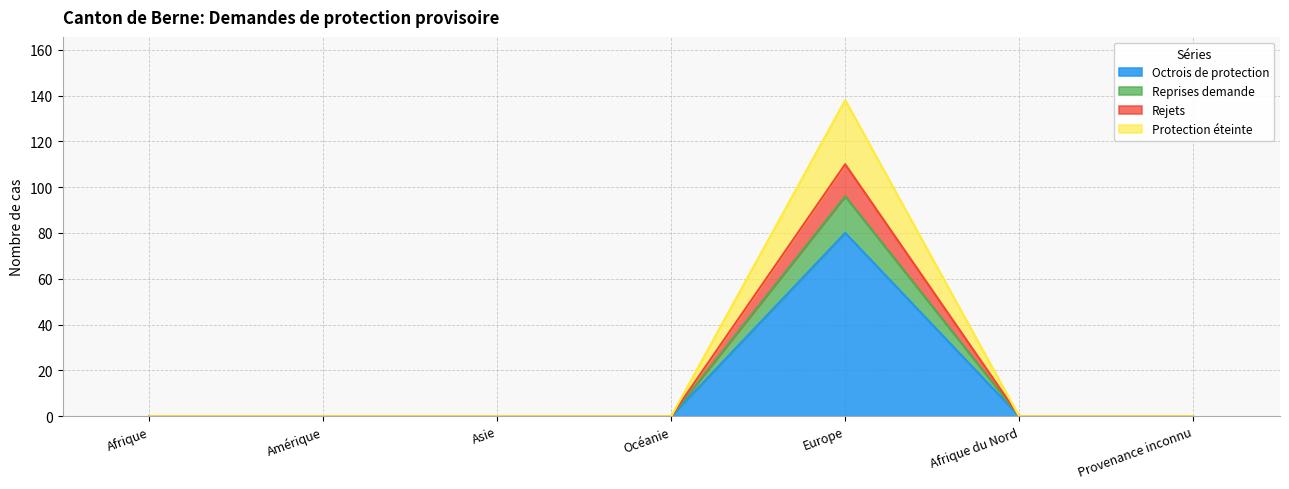

True or false: Rejets and Protection éteinte intersect in this chart.

False